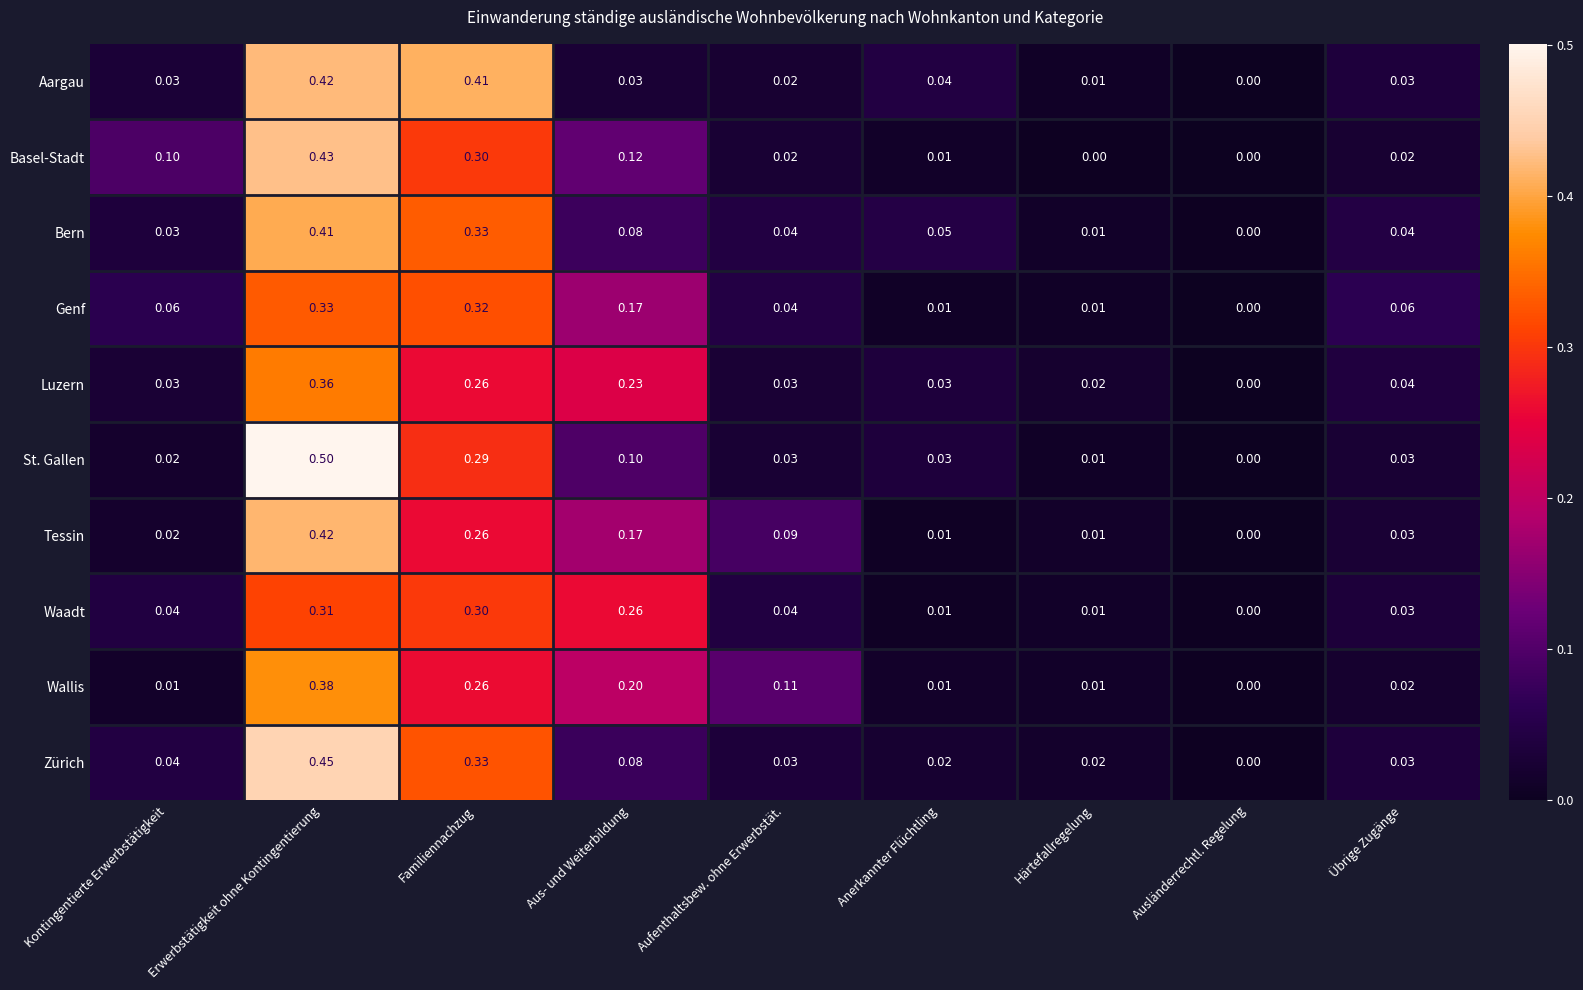

Where is Zürich nearest to the value 0?

Ausländerrechtl. Regelung